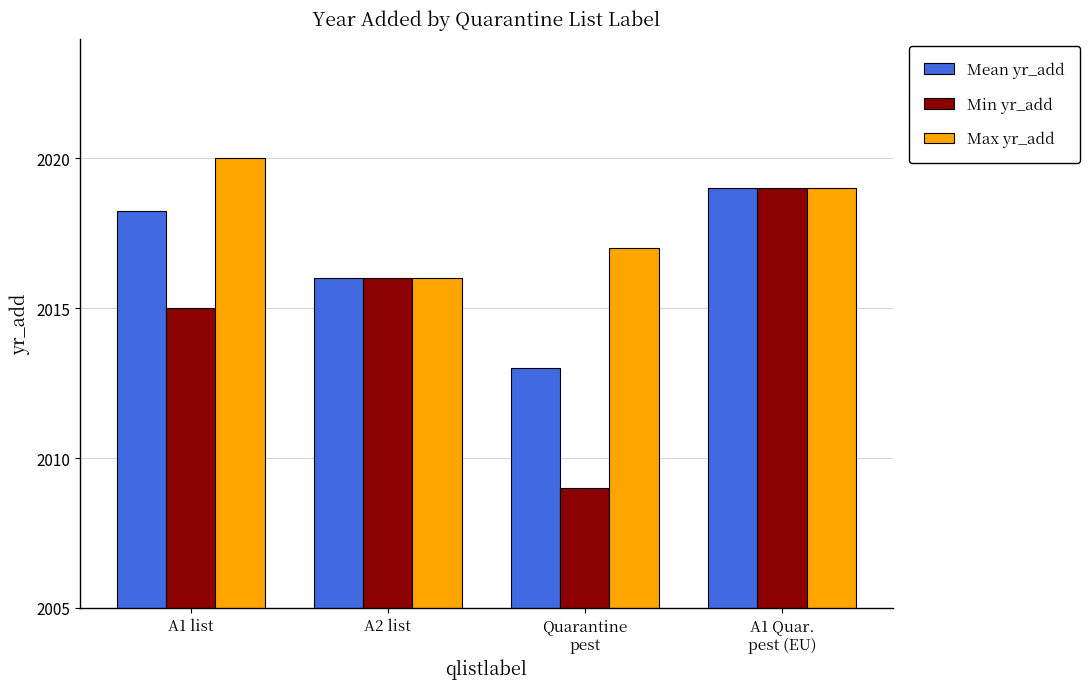

How many bars are there in each group?

3